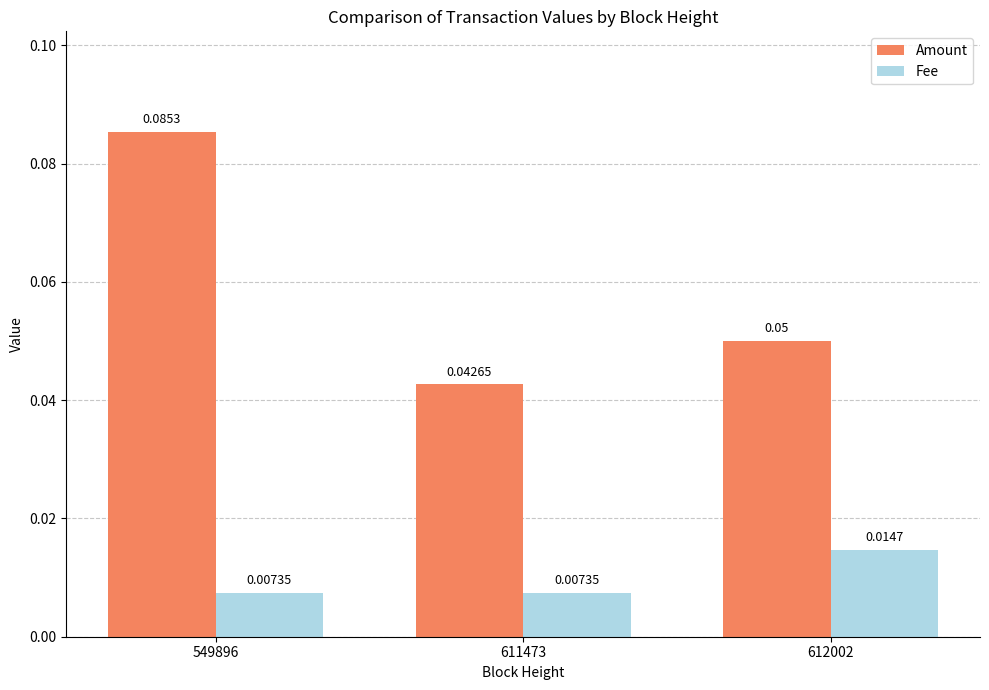

Rank the series at 612002 from lowest to highest value.

Fee, Amount